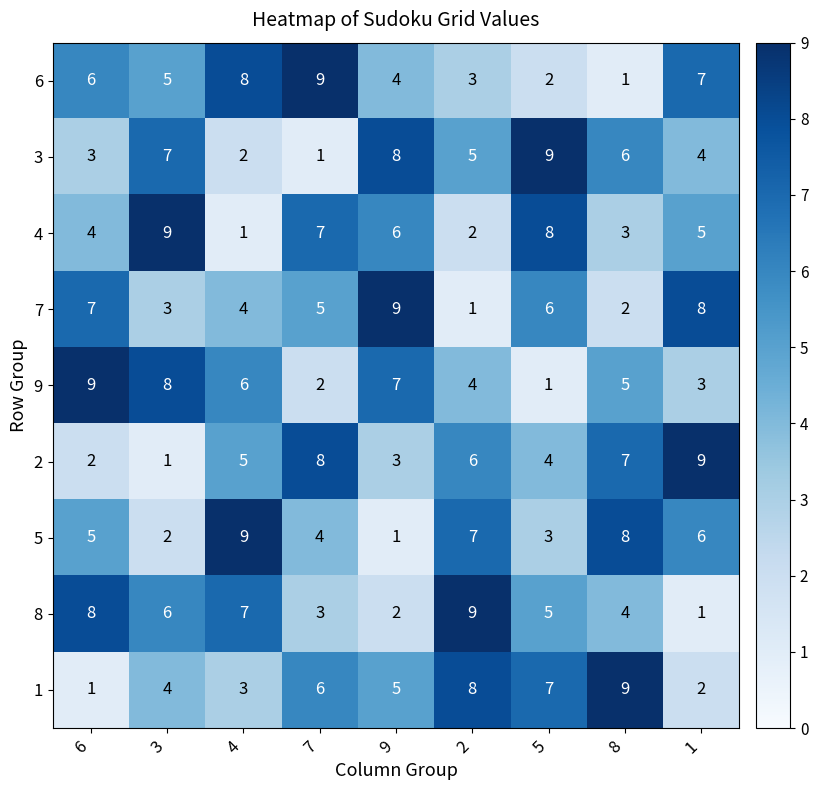

At how many categories does at least one series exceed 7?

9